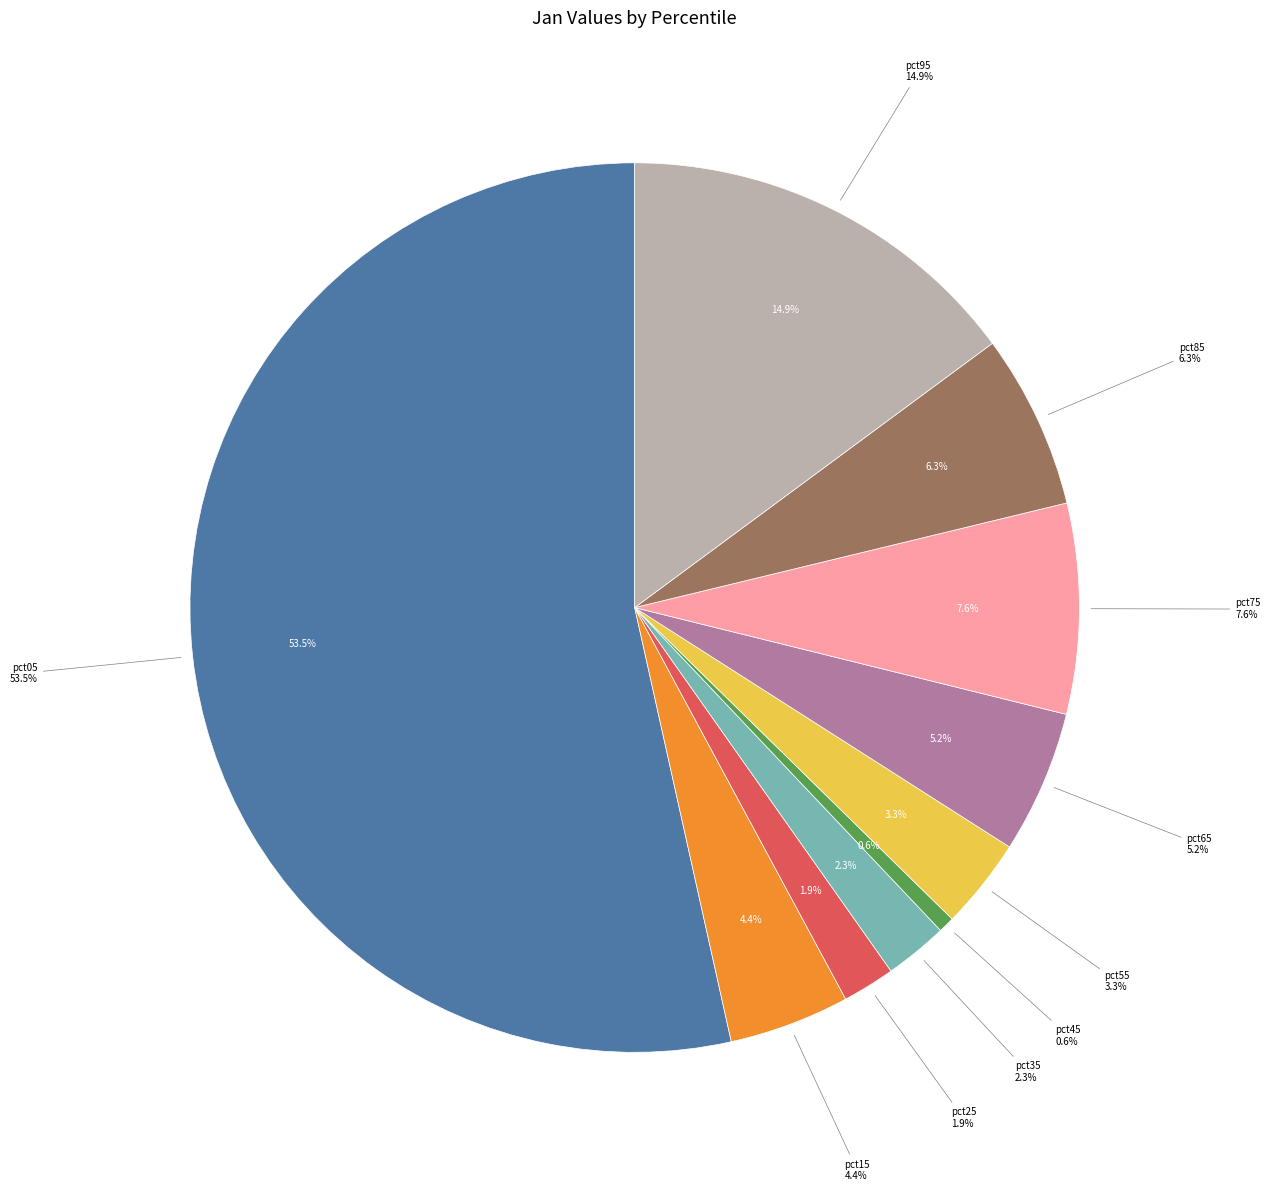

What is the smallest slice in the pie chart?

pct45